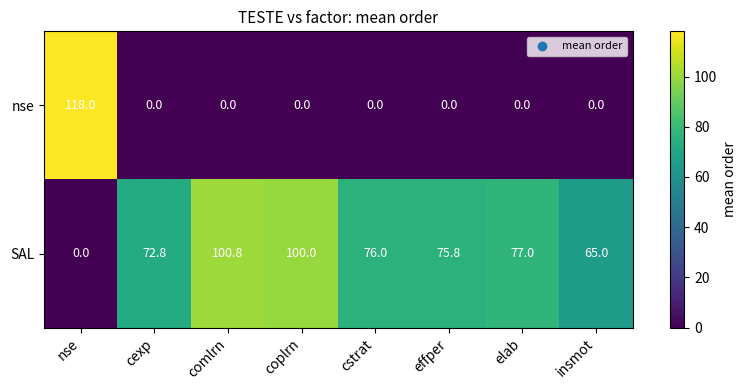

At which category is the sum across all series the highest?

nse